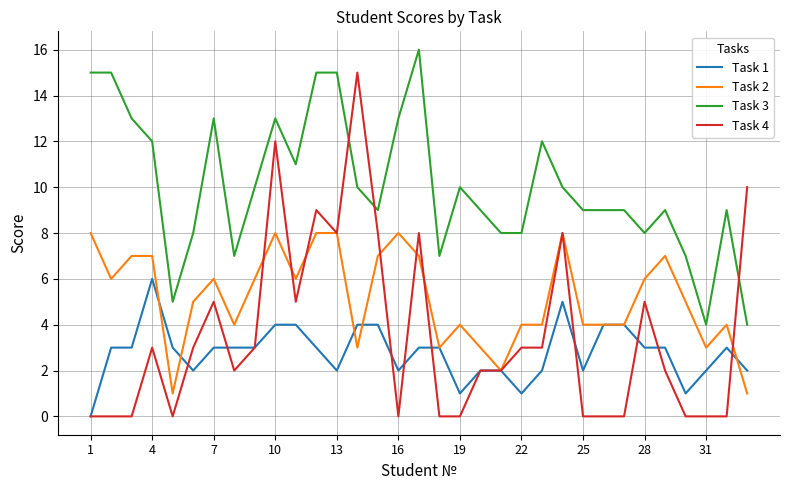

Rank the series by their maximum value, from lowest to highest.

Task 1, Task 2, Task 4, Task 3